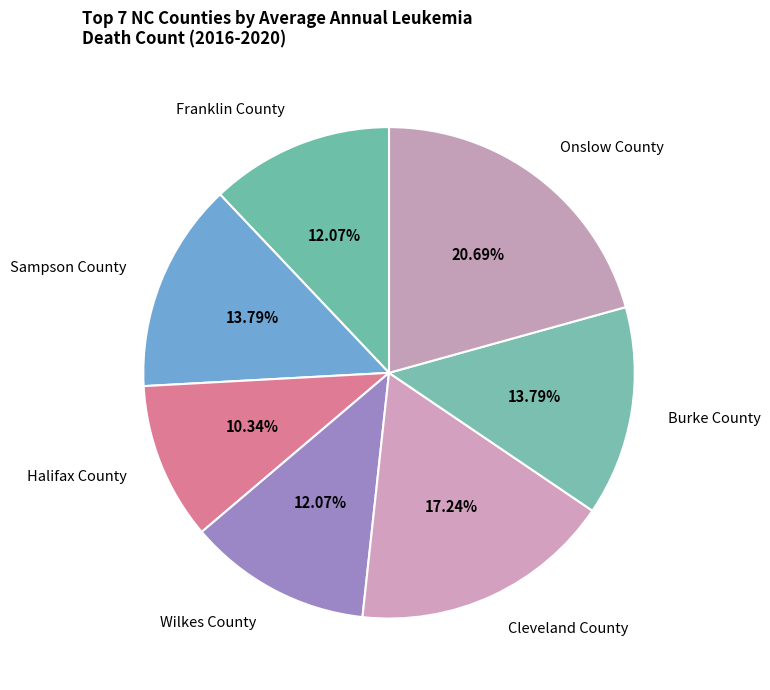

How many segments does this pie chart have?

7